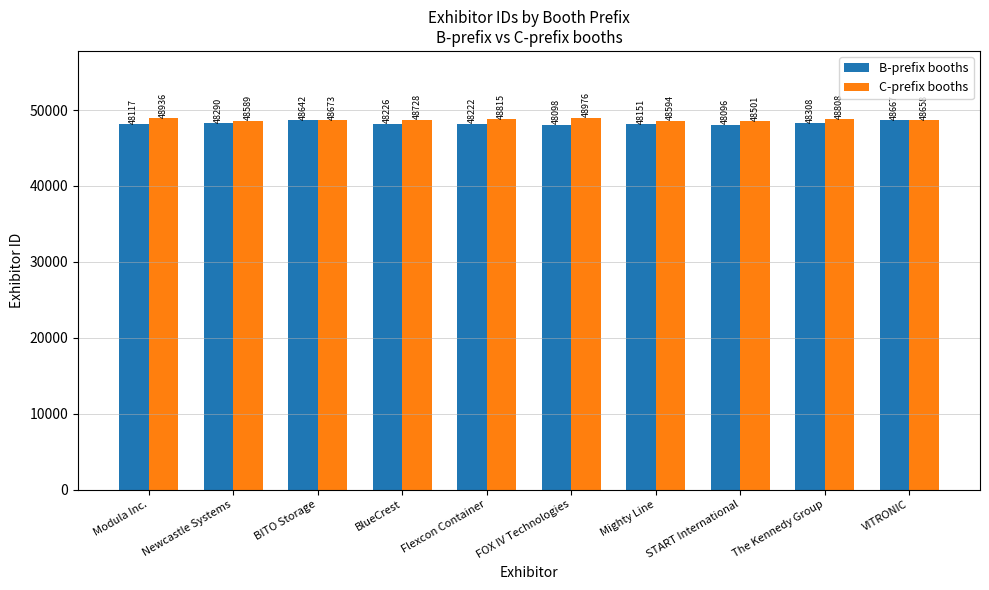

Does the chart contain stacked bars?

No